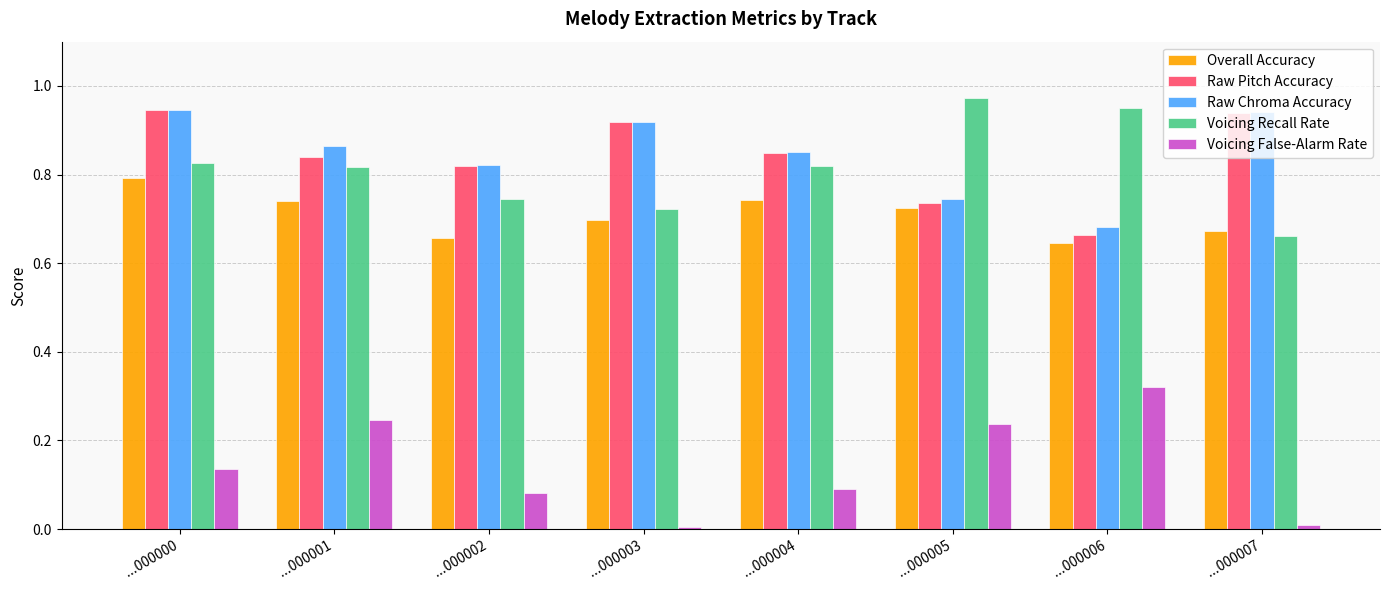

At which category does the chart reach its peak across all series?

...000005